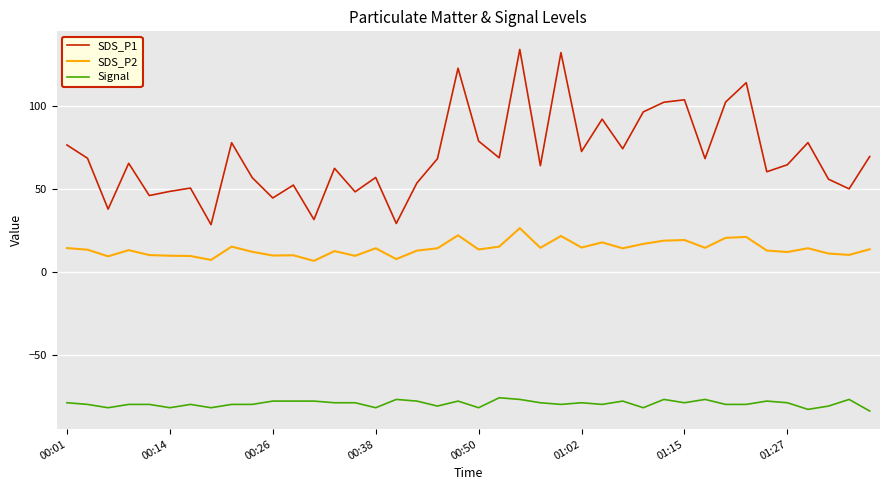

Rank the series by their maximum value, from lowest to highest.

Signal, SDS_P2, SDS_P1